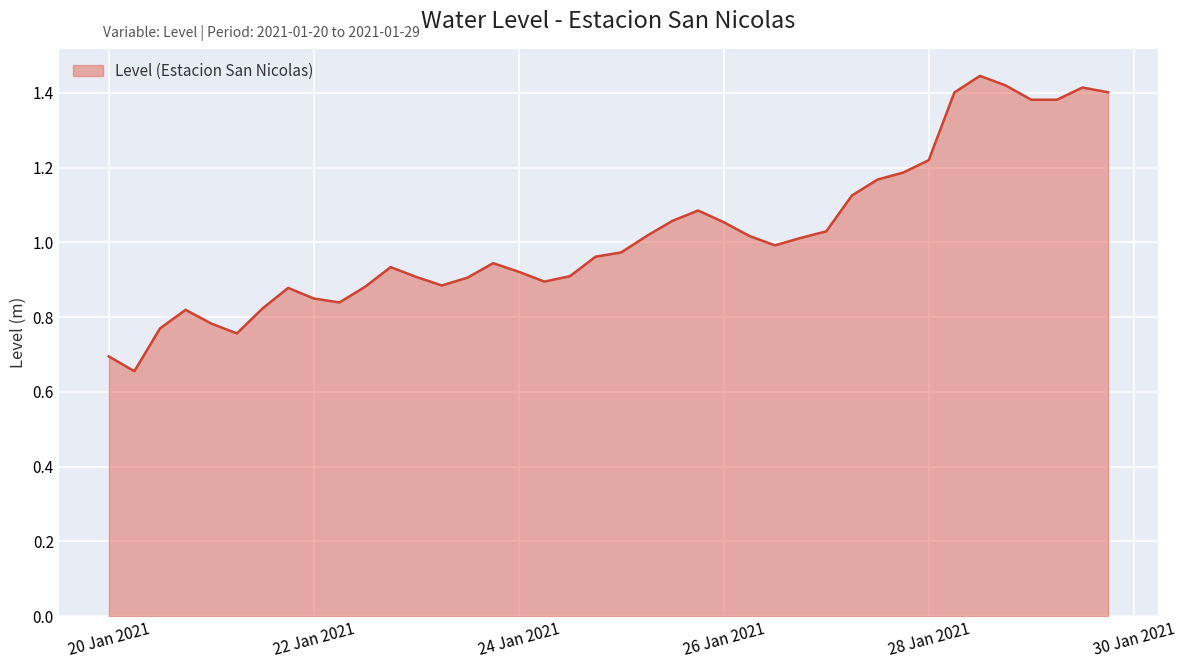

What is the difference between the maximum and minimum values?

0.8